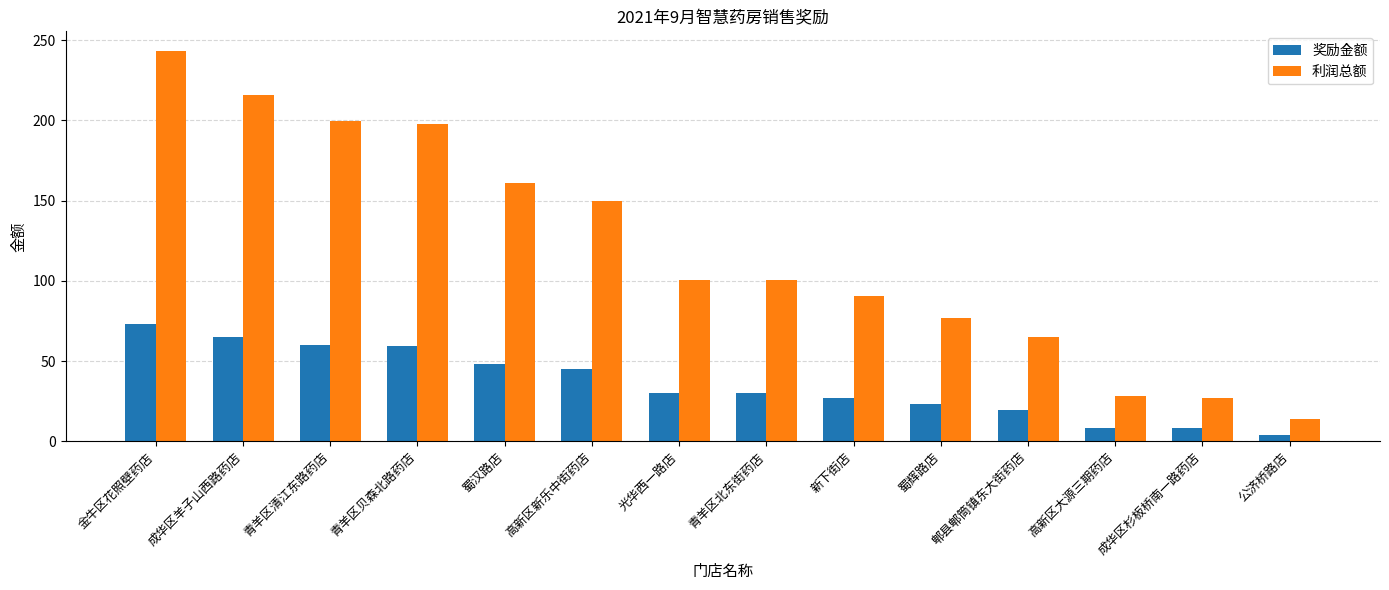

Rank the series at 成华区杉板桥南一路药店 from highest to lowest value.

利润总额, 奖励金额